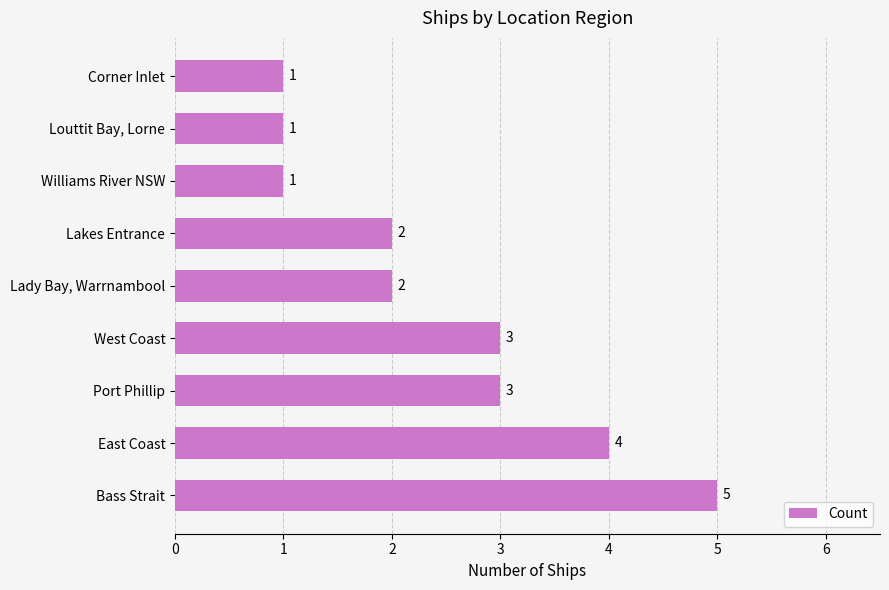

What value does the data have at West Coast?

3